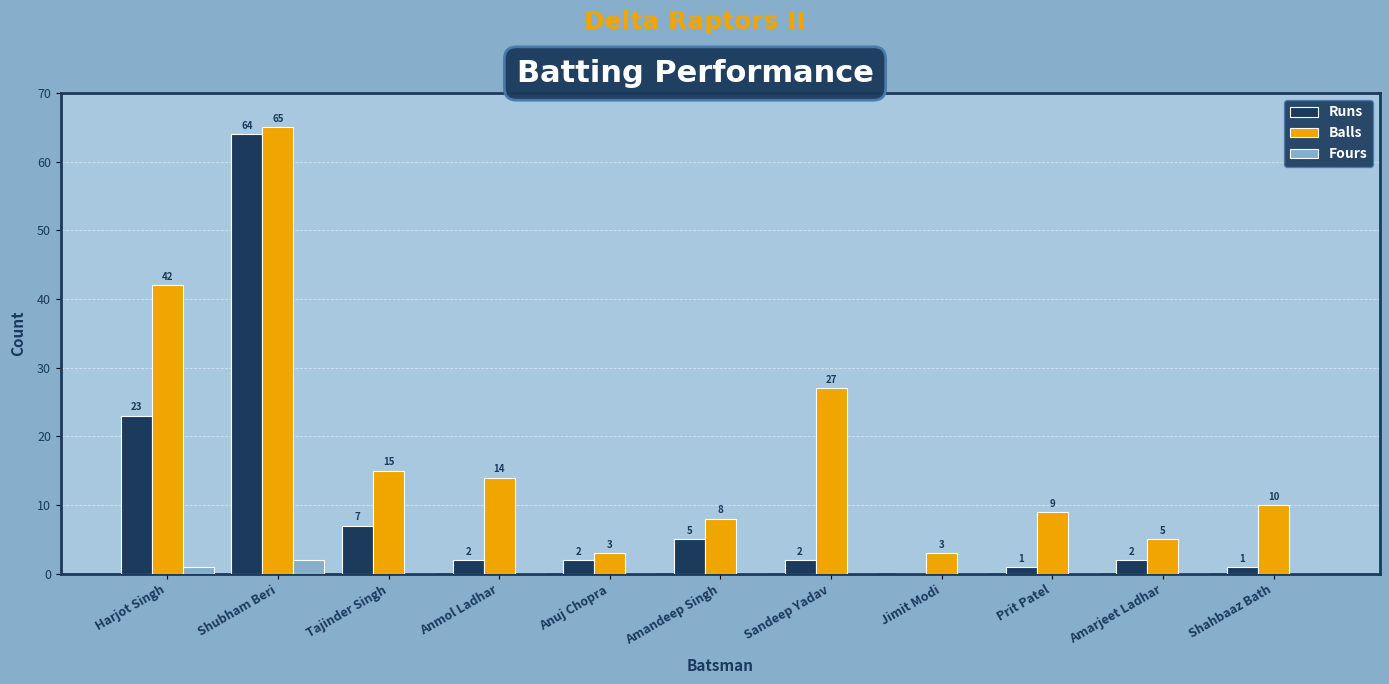

The Balls series shows 60 at Harjot Singh. True or false?

False